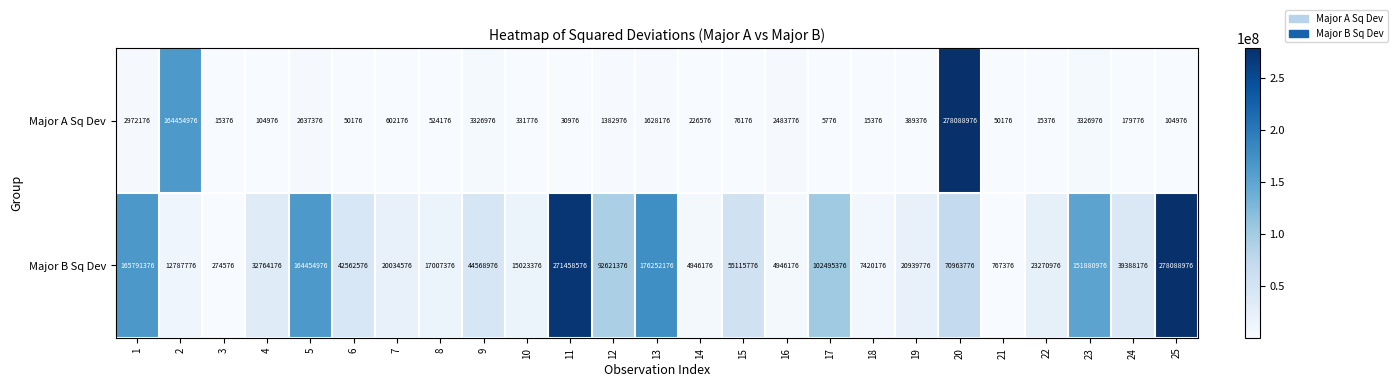

Which series has the widest spread of values?

Major A Sq Dev